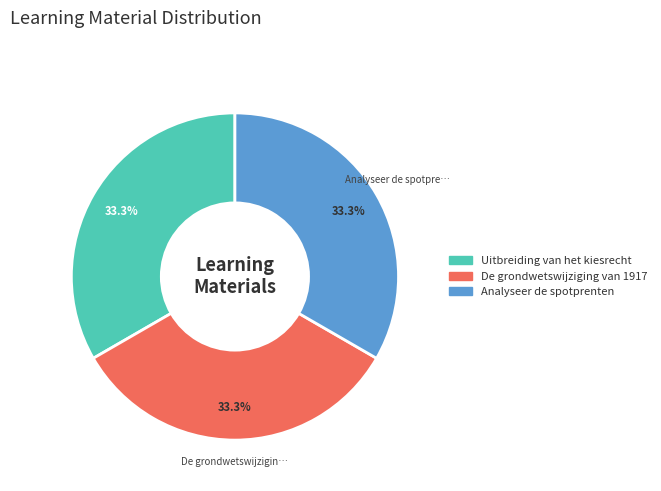

To the nearest percent, what portion does De grondwetswijziging van 1917 represent?

33%